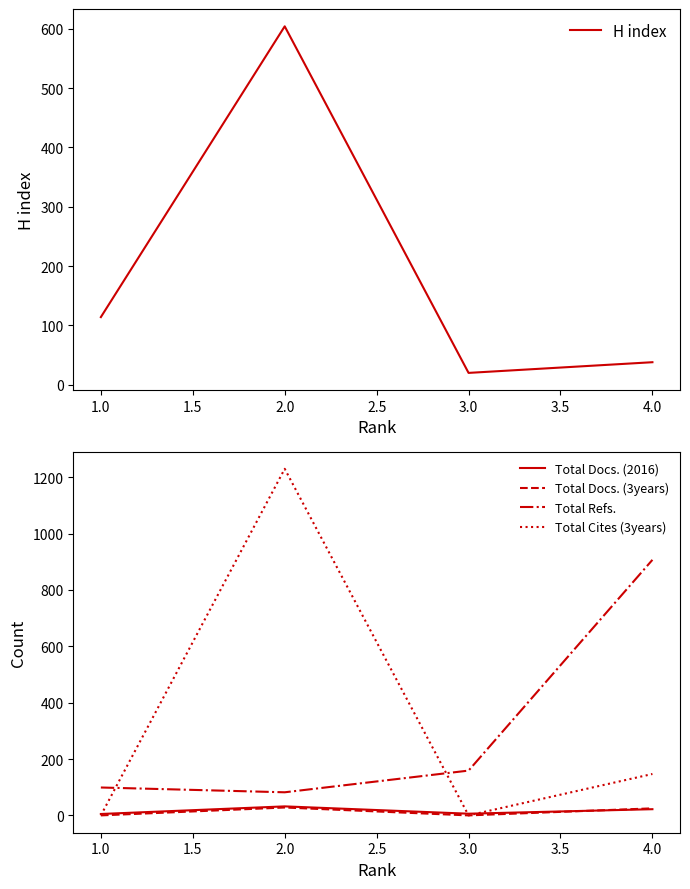

What is the average value of the H index series?

194